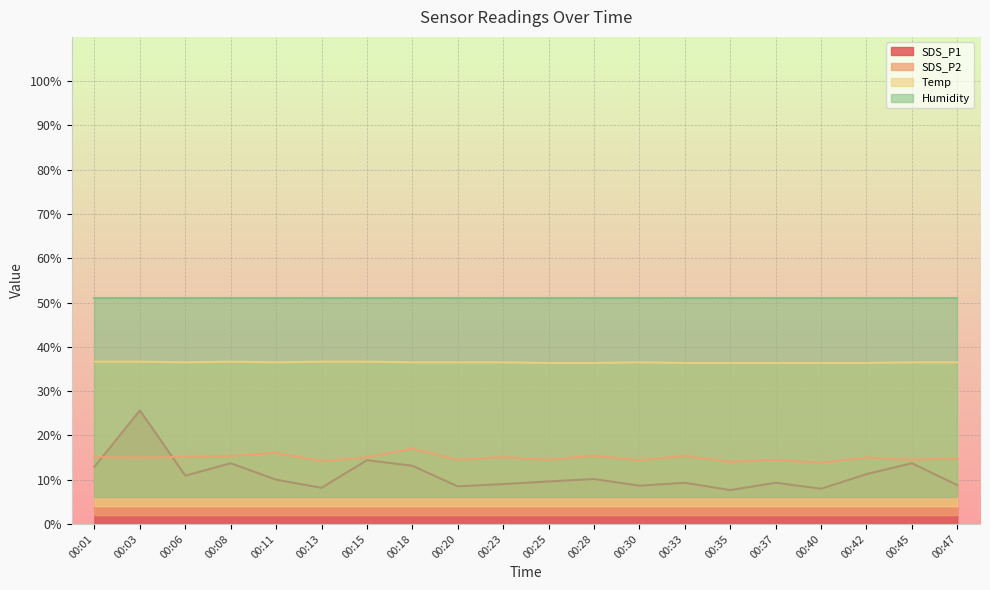

At which category does SDS_P2 reach its first local valley?

00:03